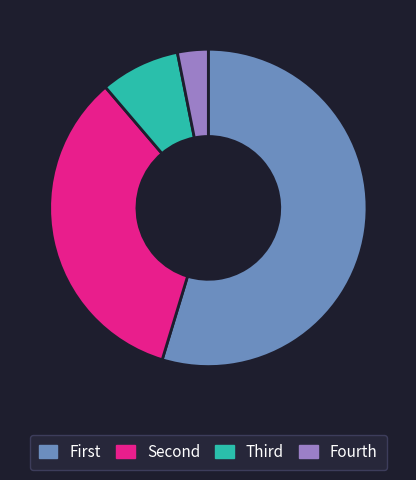

Does any single category account for the majority?

Yes